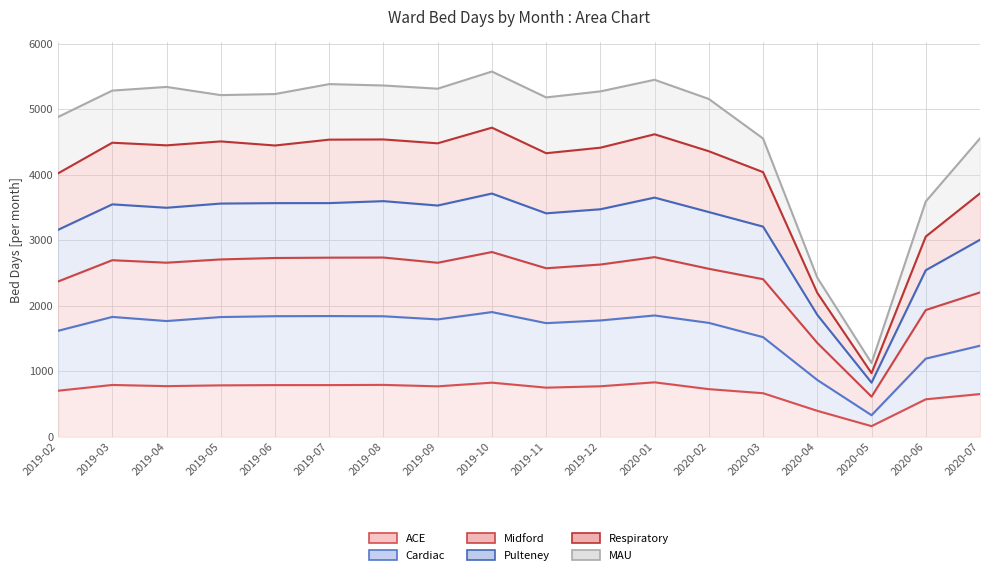

Which category has the lowest value in the Cardiac series?

2020-05